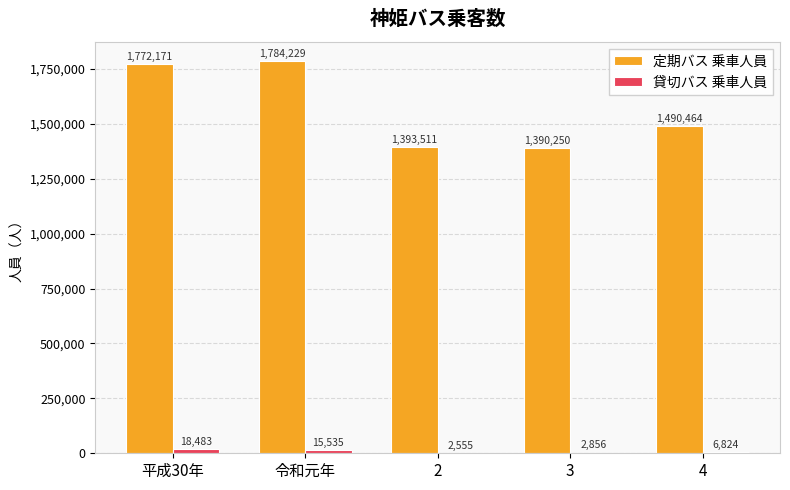

Which series has the largest range (max minus min)?

定期バス 乗車人員